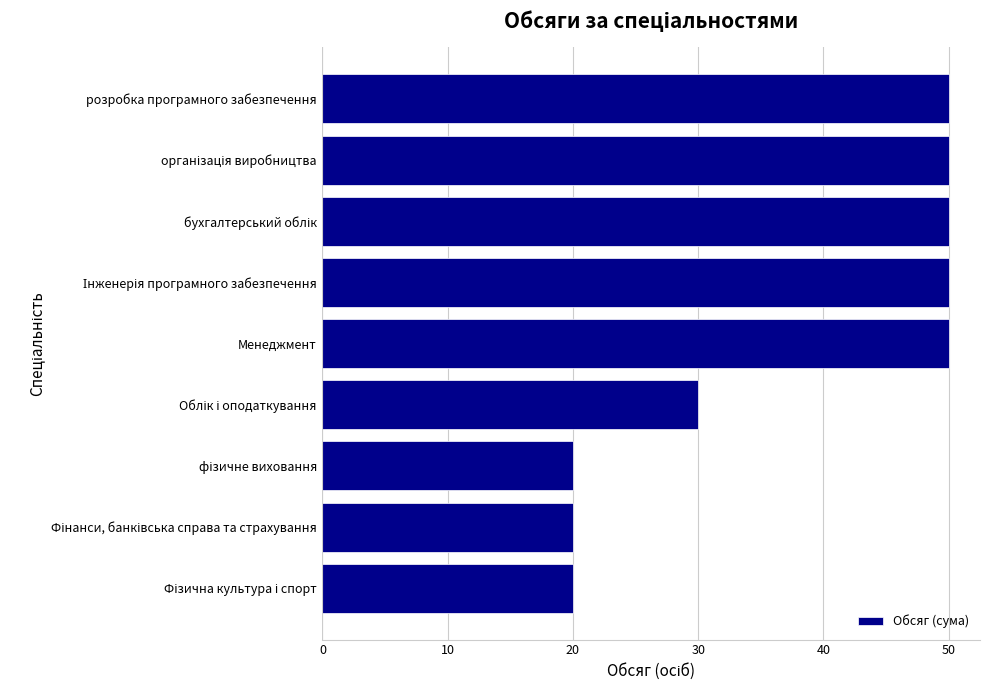

What is the greatest value displayed?

50